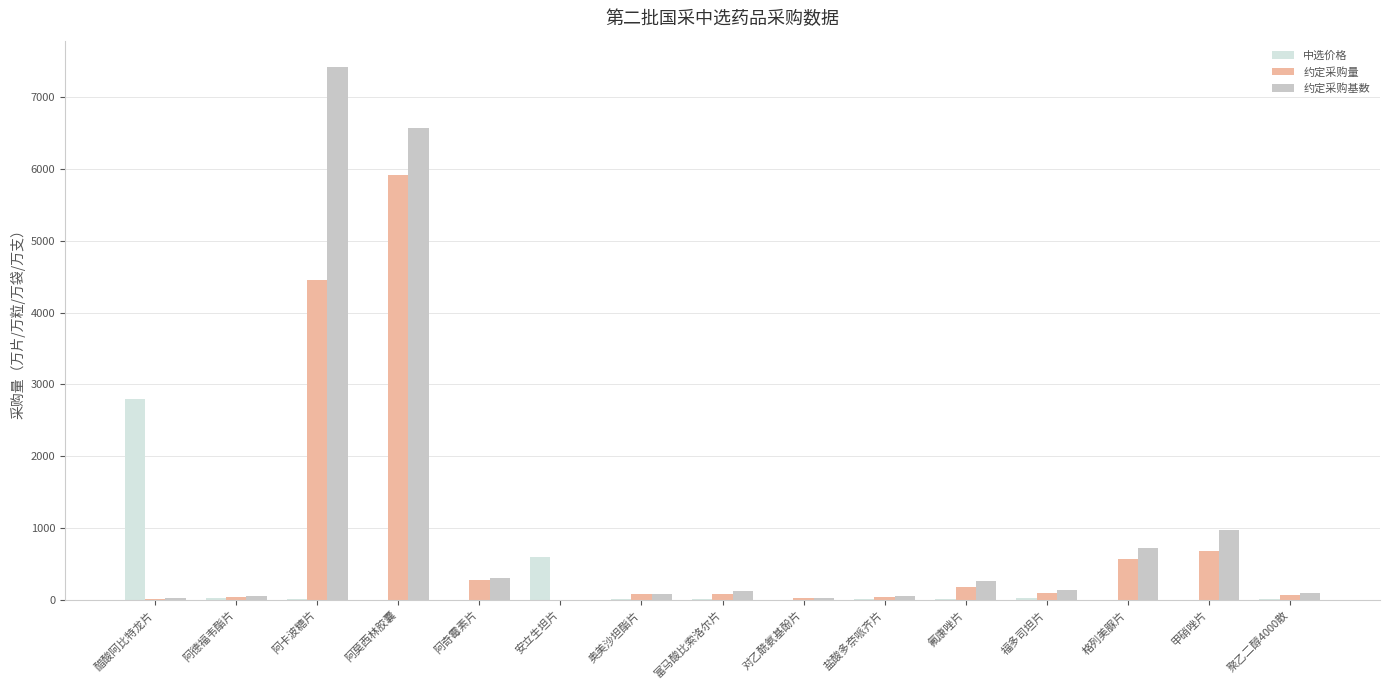

How many series are shown in this chart?

3